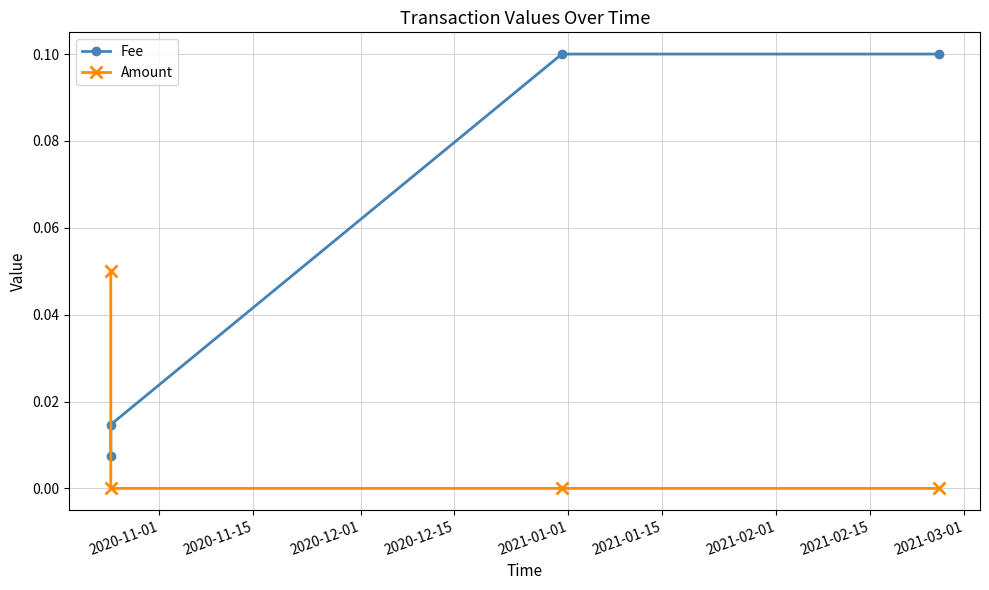

True or false: Fee has more than 1 points higher than both neighbors.

False